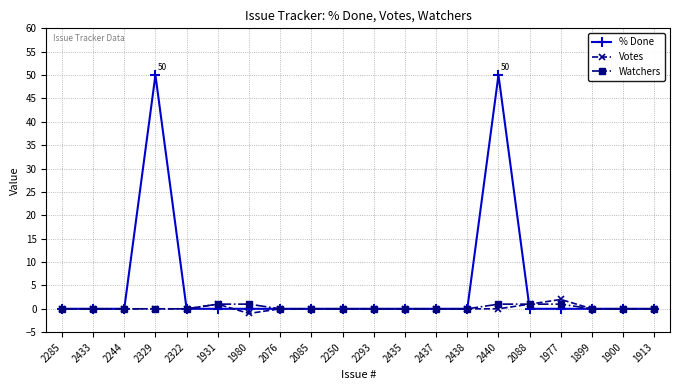

Is the value of Votes at 2329 greater than the value of % Done at 2329?

No